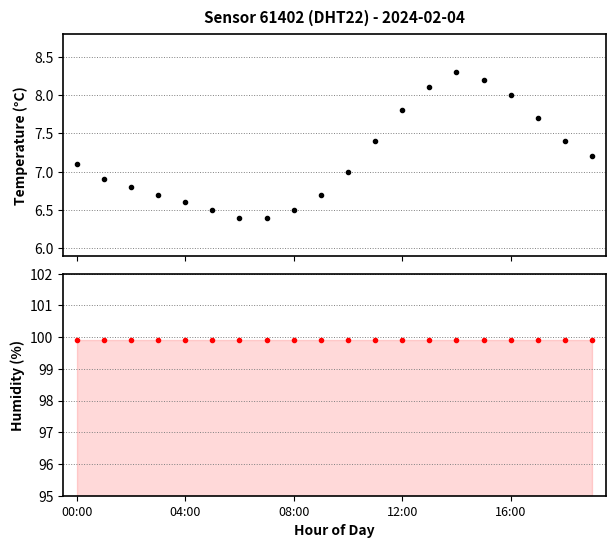

What is the highest value of the humidity series?

99.9